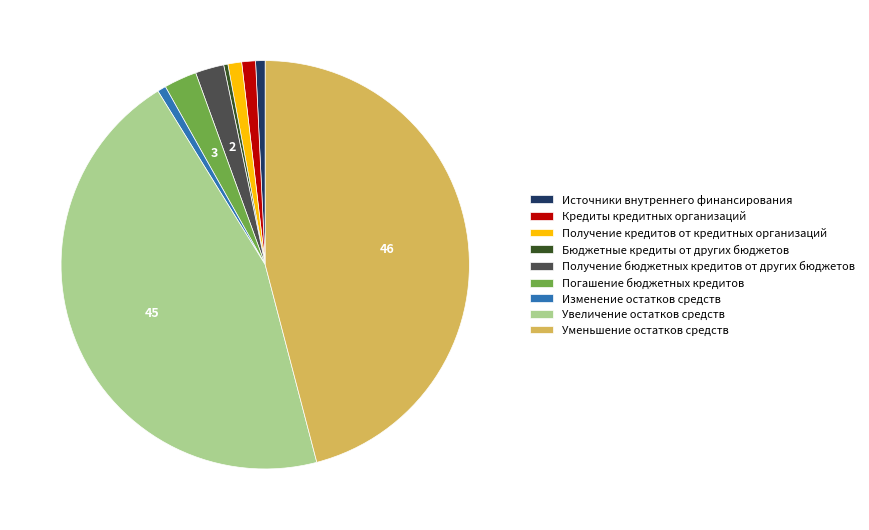

Is it true that Получение кредитов от кредитных организаций is 1% of the pie?

True